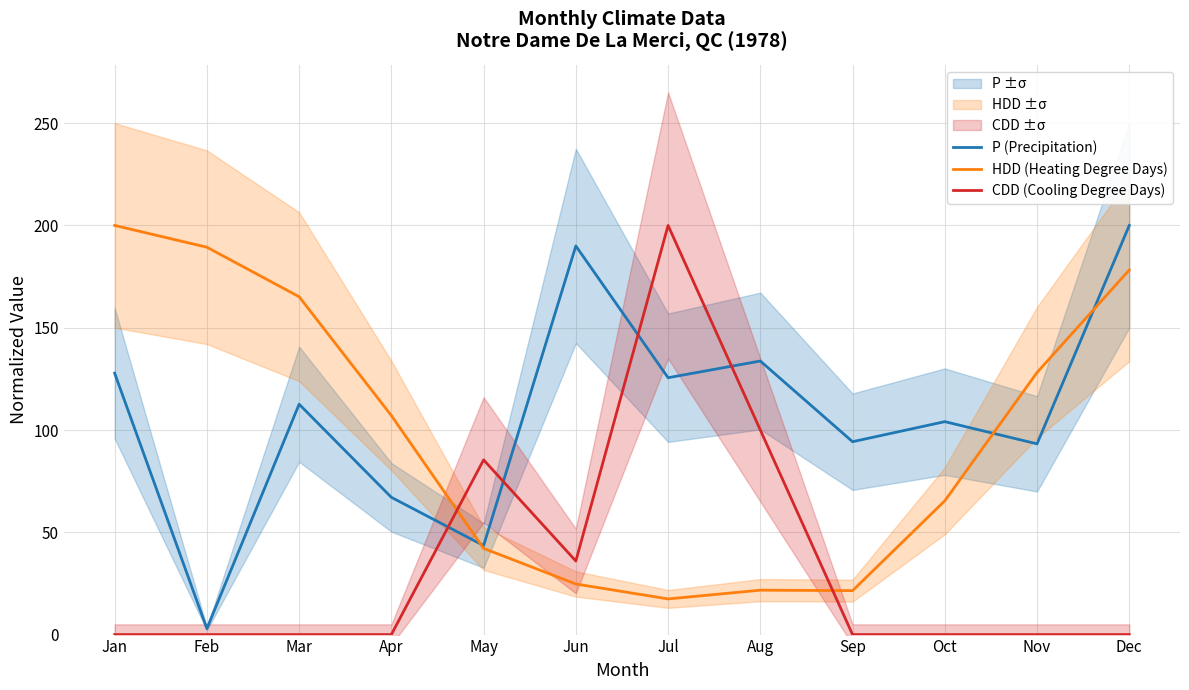

What is the difference between the maximum and minimum values in the CDD (Cooling Degree Days) series?

200.0